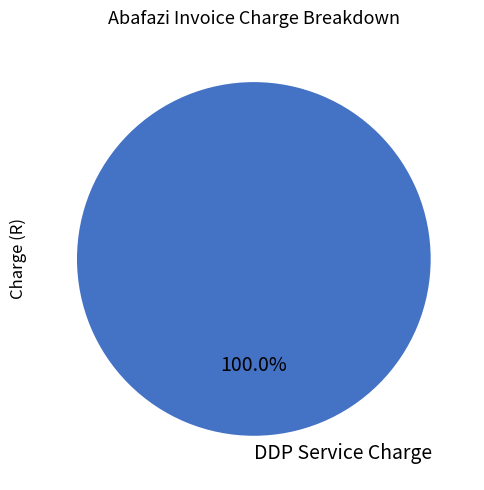

What is the majority slice?

DDP Service Charge